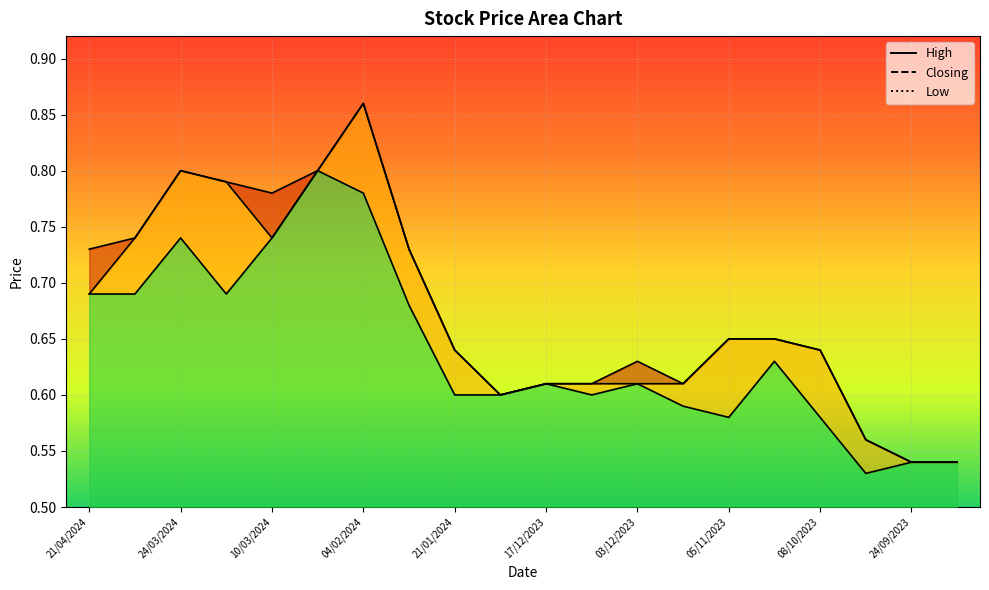

Where is the first local minimum for High?

10/03/2024